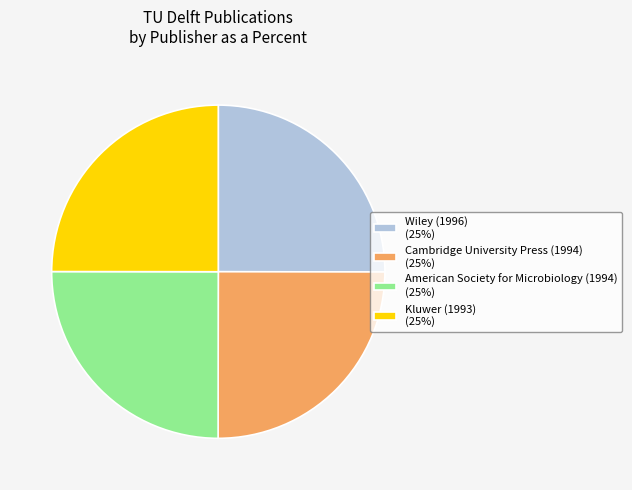

Approximately how many times larger is the value at Wiley (1996) (25%) compared to Cambridge University Press (1994) (25%)?

1.0